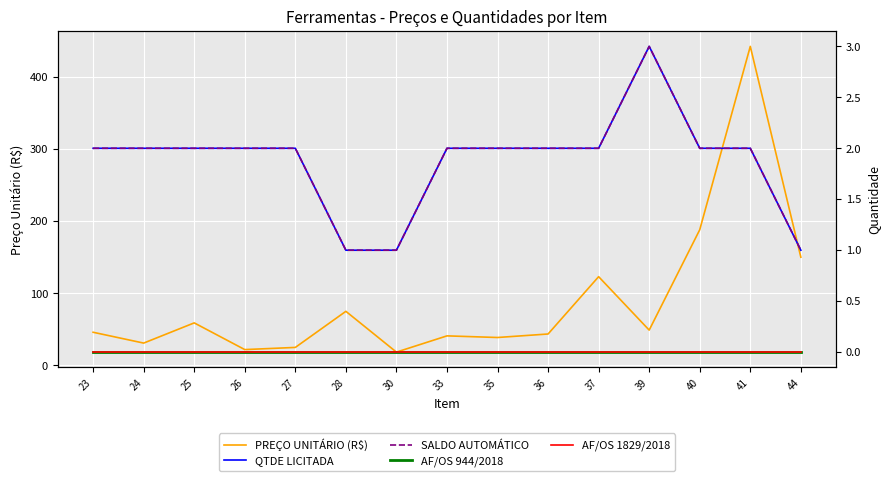

The SALDO AUTOMÁTICO series shows 2.0 at 41. True or false?

True